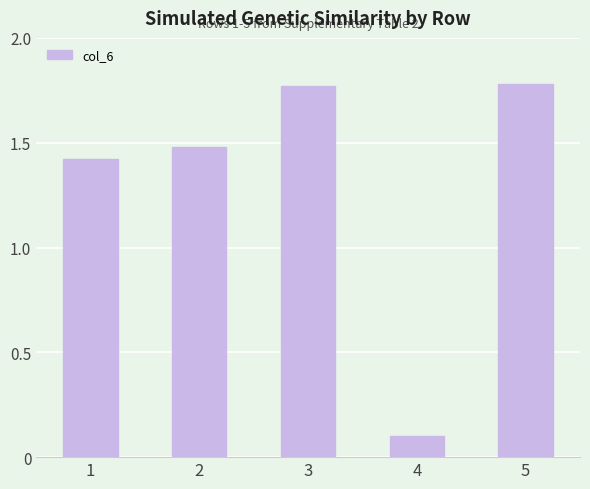

Where is the data nearest to the value 0?

4